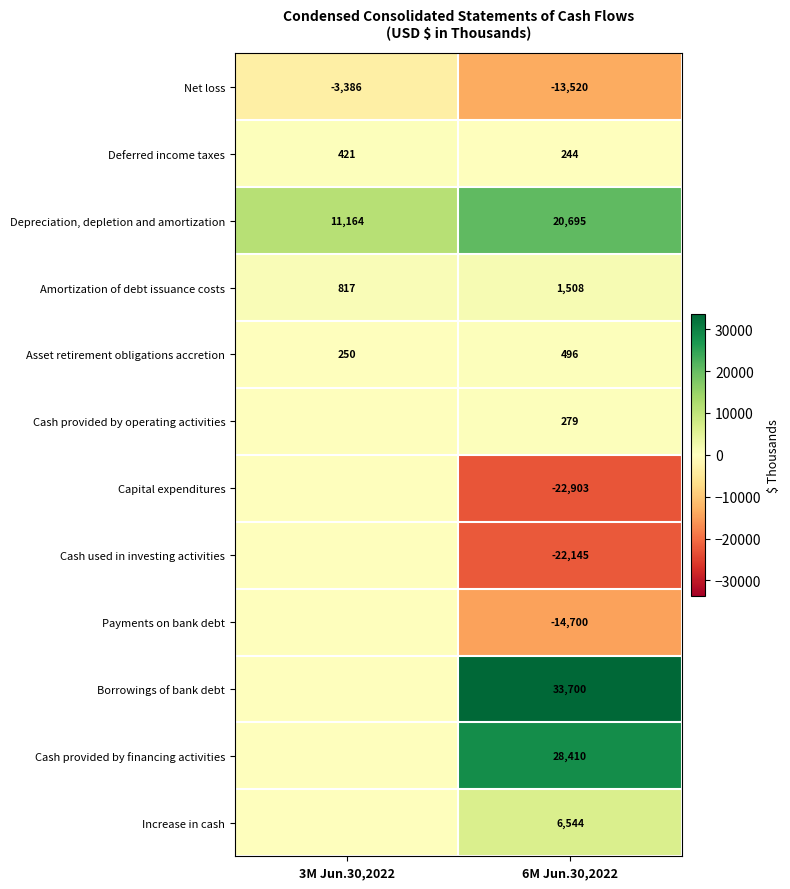

The value of Net loss at 6M Jun.30,2022 is -13520. True or false?

True